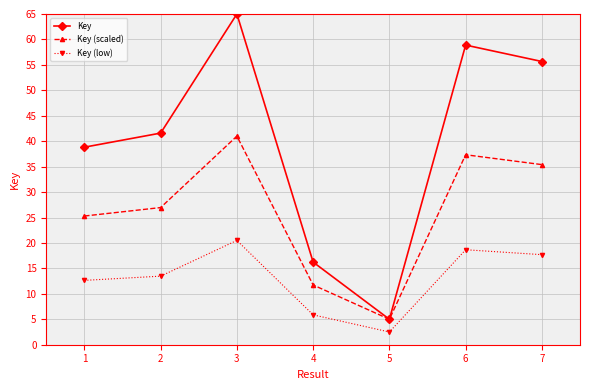

What is the total value across all series at 3?

126.5